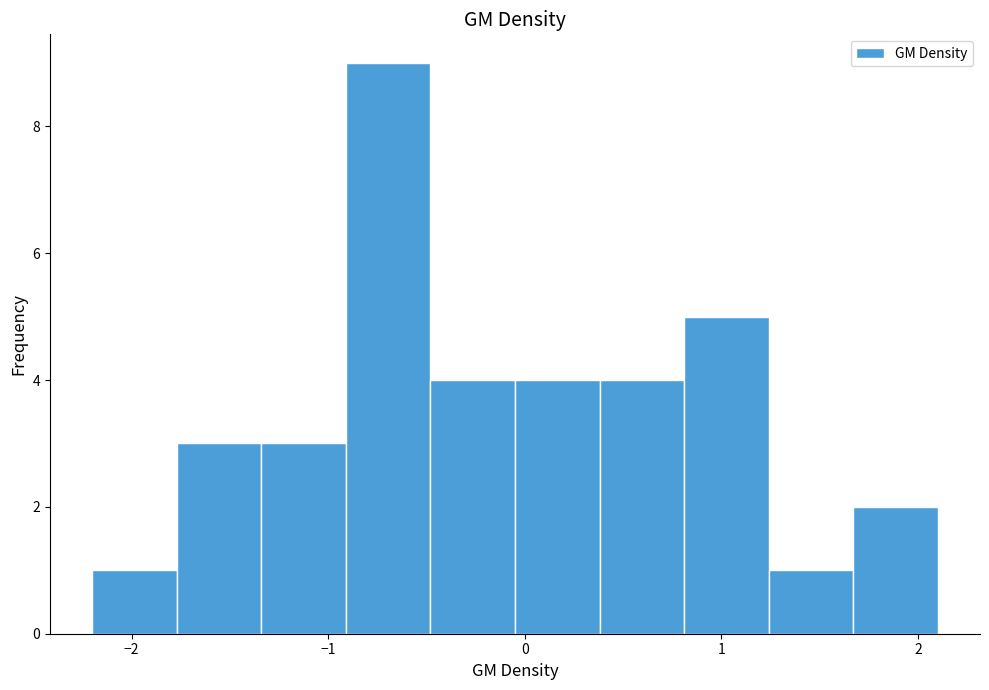

Reading left to right, transcribe this chart: for each bar, give the range it covers on the x-axis and its height. Neither the bar edges nor the heights are printed on the chart, so give them approximately, as read against the axes.

-2.20 to -1.77: 1
-1.77 to -1.34: 3
-1.34 to -0.91: 3
-0.91 to -0.48: 9
-0.48 to -0.05: 4
-0.05 to 0.38: 4
0.38 to 0.81: 4
0.81 to 1.24: 5
1.24 to 1.67: 1
1.67 to 2.10: 2